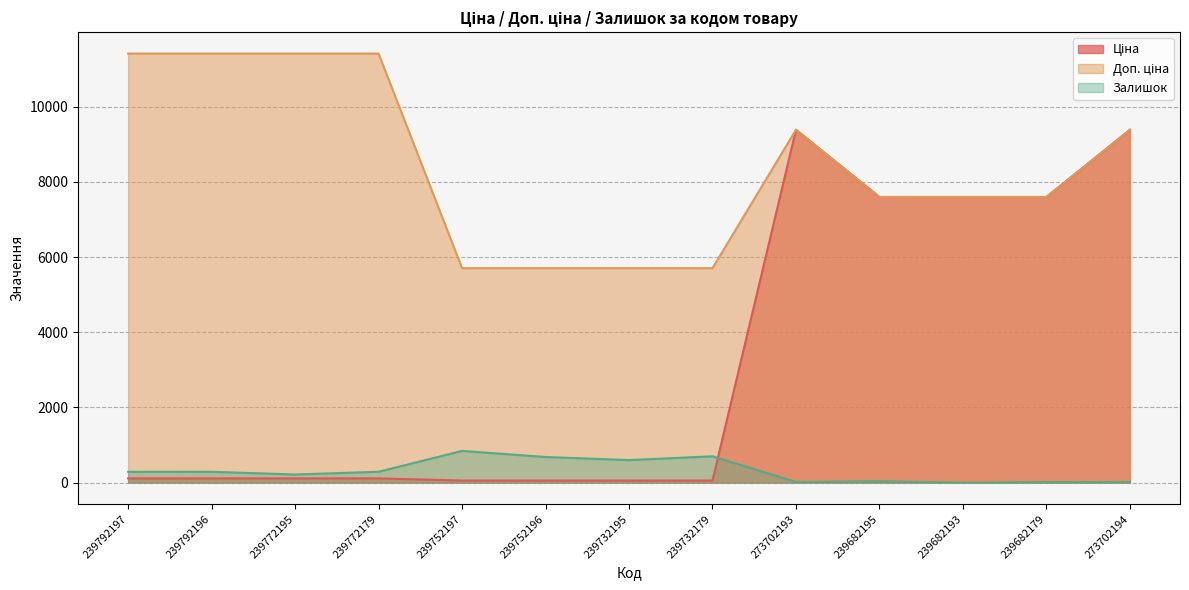

True or false: Залишок and Доп. ціна intersect in this chart.

False